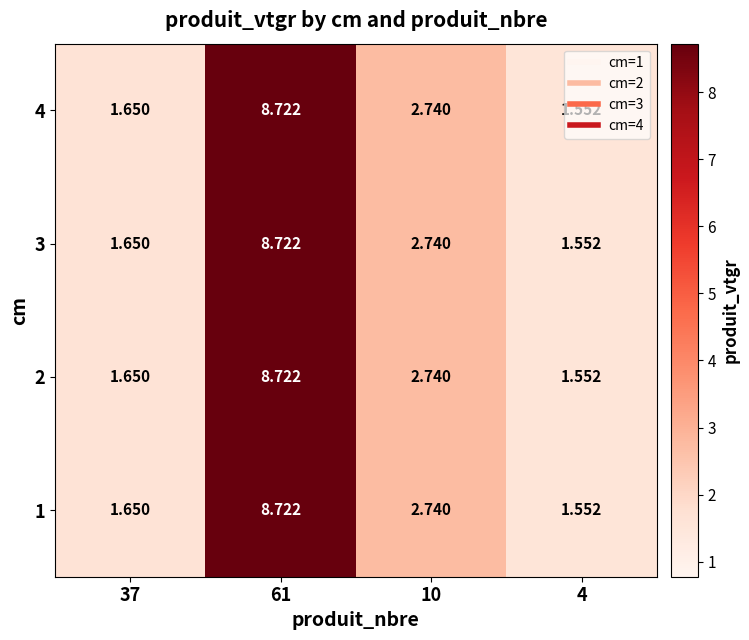

Is the value of 1 at 10 greater than the value of 3 at 61?

No